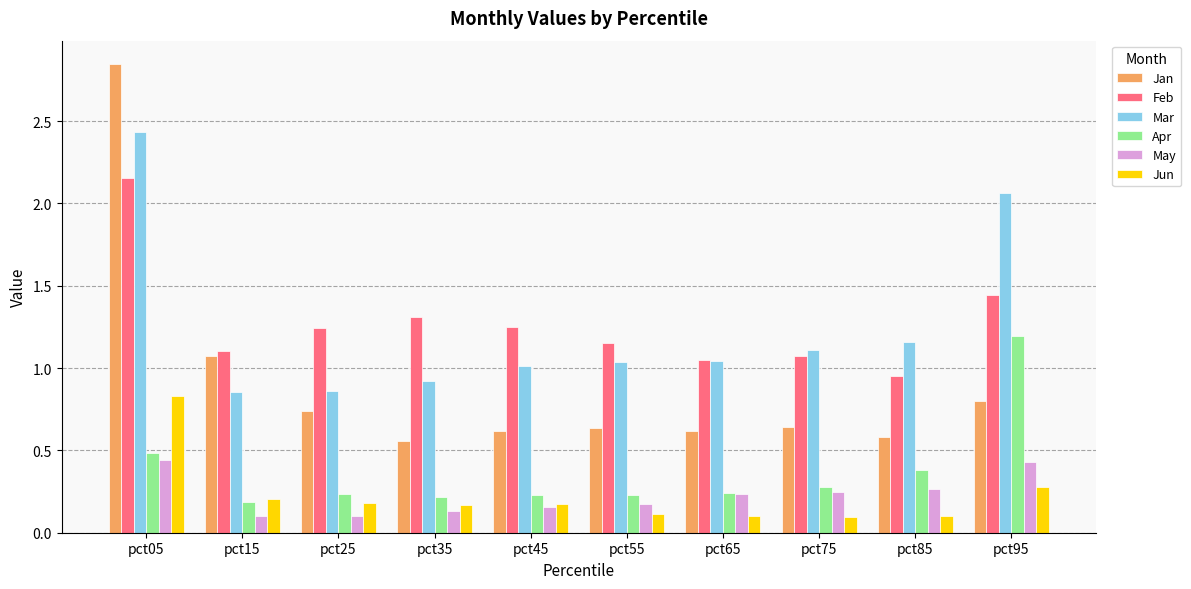

Where does the Mar series first go above 1?

pct05